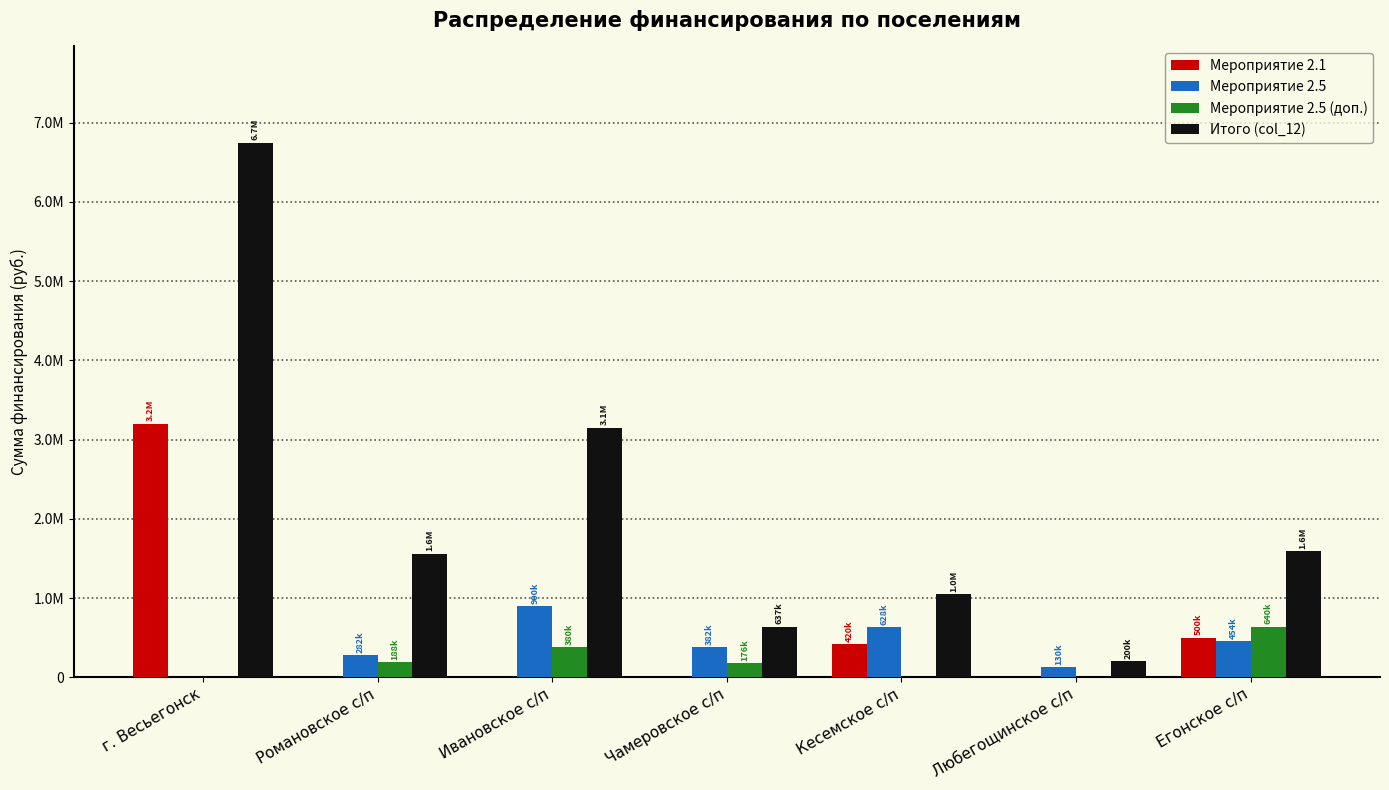

Reading right to left, what are all the values shown in this chart?

Мероприятие 2.1: Егонское с/п=500000.0	Любегощинское с/п=0.0	Кесемское с/п=420100.0	Чамеровское с/п=0.0	Ивановское с/п=0.0	Романовское с/п=0.0	г. Весьегонск=3199330.0
Мероприятие 2.5: Егонское с/п=454000.0	Любегощинское с/п=130553.0	Кесемское с/п=628634.0	Чамеровское с/п=382300.0	Ивановское с/п=900000.0	Романовское с/п=282309.0	г. Весьегонск=0.0
Мероприятие 2.5 (доп.): Егонское с/п=640000.0	Любегощинское с/п=0.0	Кесемское с/п=0.0	Чамеровское с/п=176000.0	Ивановское с/п=380000.0	Романовское с/п=188065.0	г. Весьегонск=0.0
Итого (col_12): Егонское с/п=1594000.0	Любегощинское с/п=200553.0	Кесемское с/п=1048734.0	Чамеровское с/п=637300.0	Ивановское с/п=3150000.0	Романовское с/п=1560805.0	г. Весьегонск=6745932.6